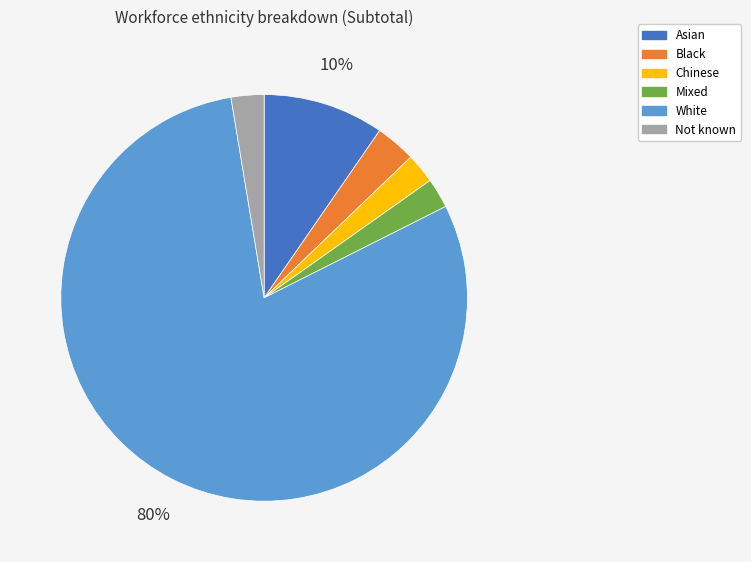

How many segments does this pie chart have?

6